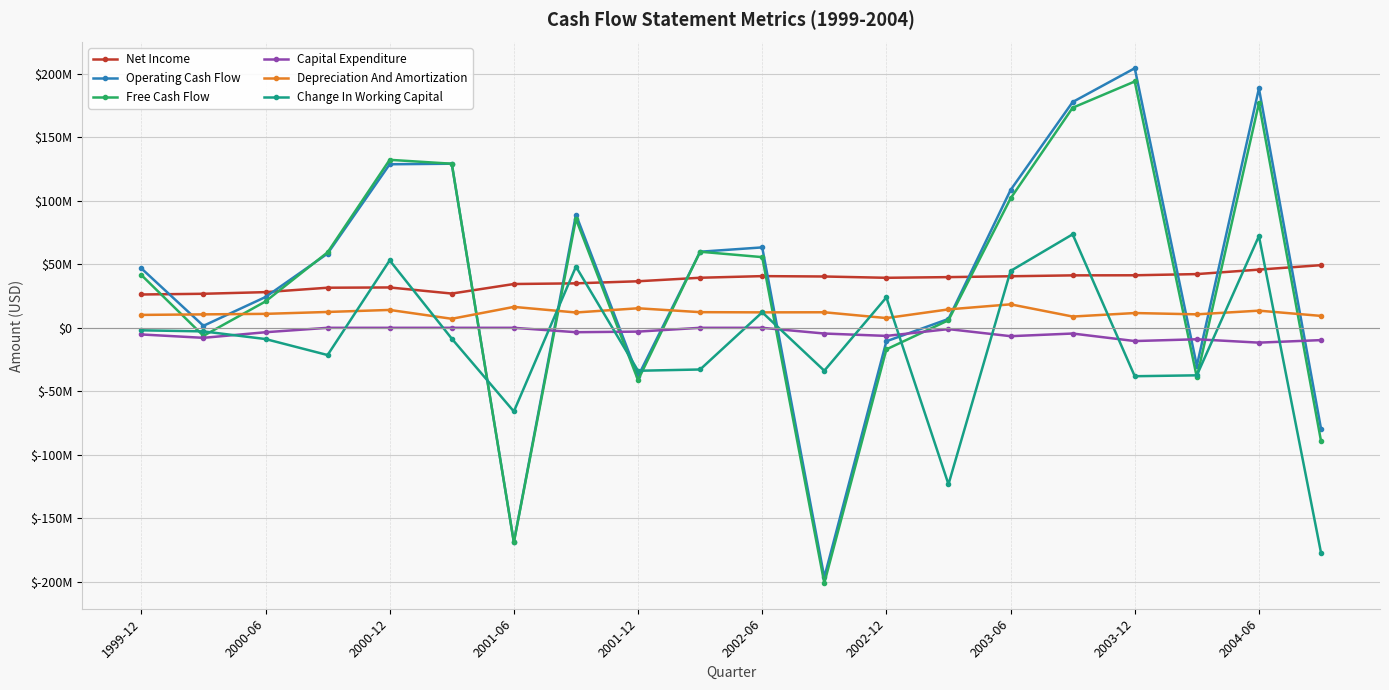

What are all the series names shown in the legend?

Net Income, Operating Cash Flow, Free Cash Flow, Capital Expenditure, Depreciation And Amortization, Change In Working Capital